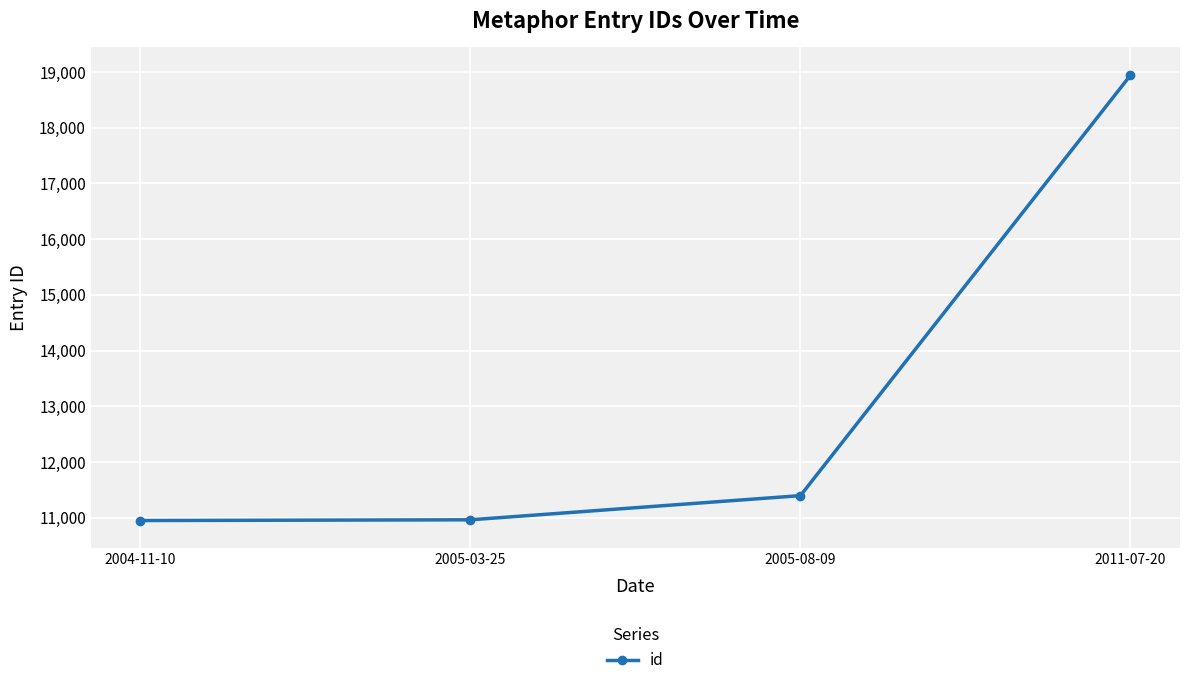

What is the maximum value shown in the chart?

18944